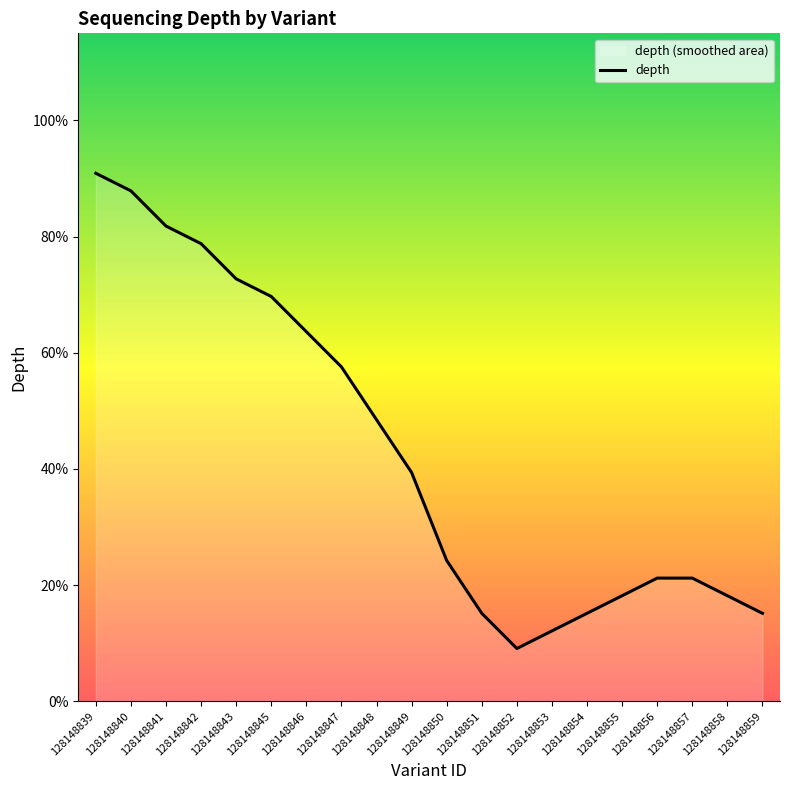

Between 128148854 and 128148856, which is larger?

128148856